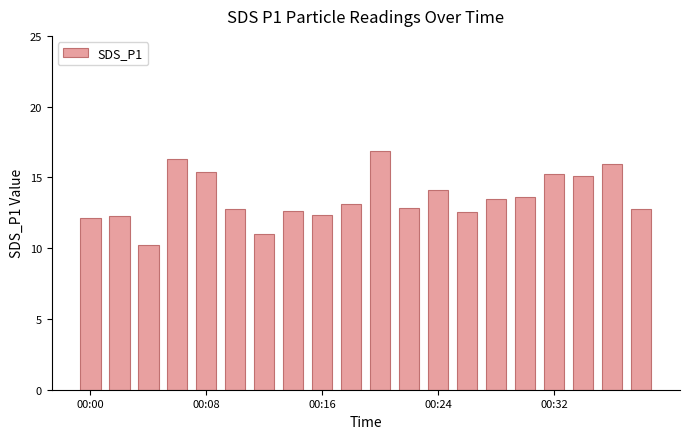

What is the maximum value shown in the chart?

16.9